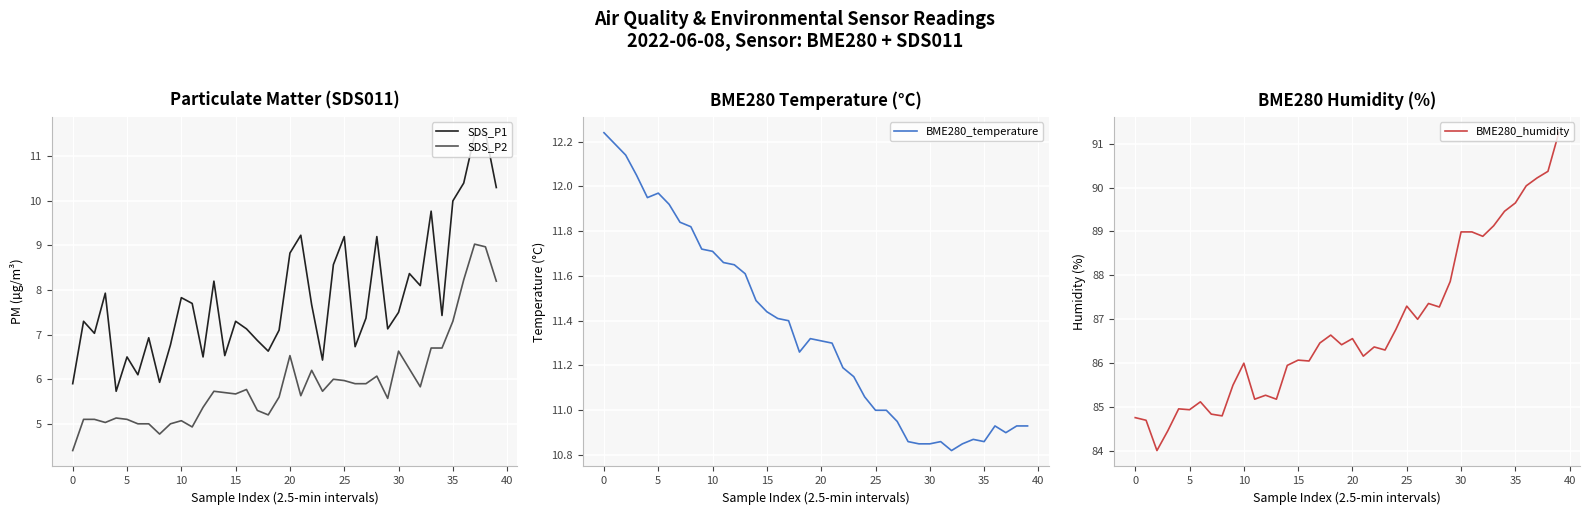

What is the highest value of the SDS_P2 series?

9.0